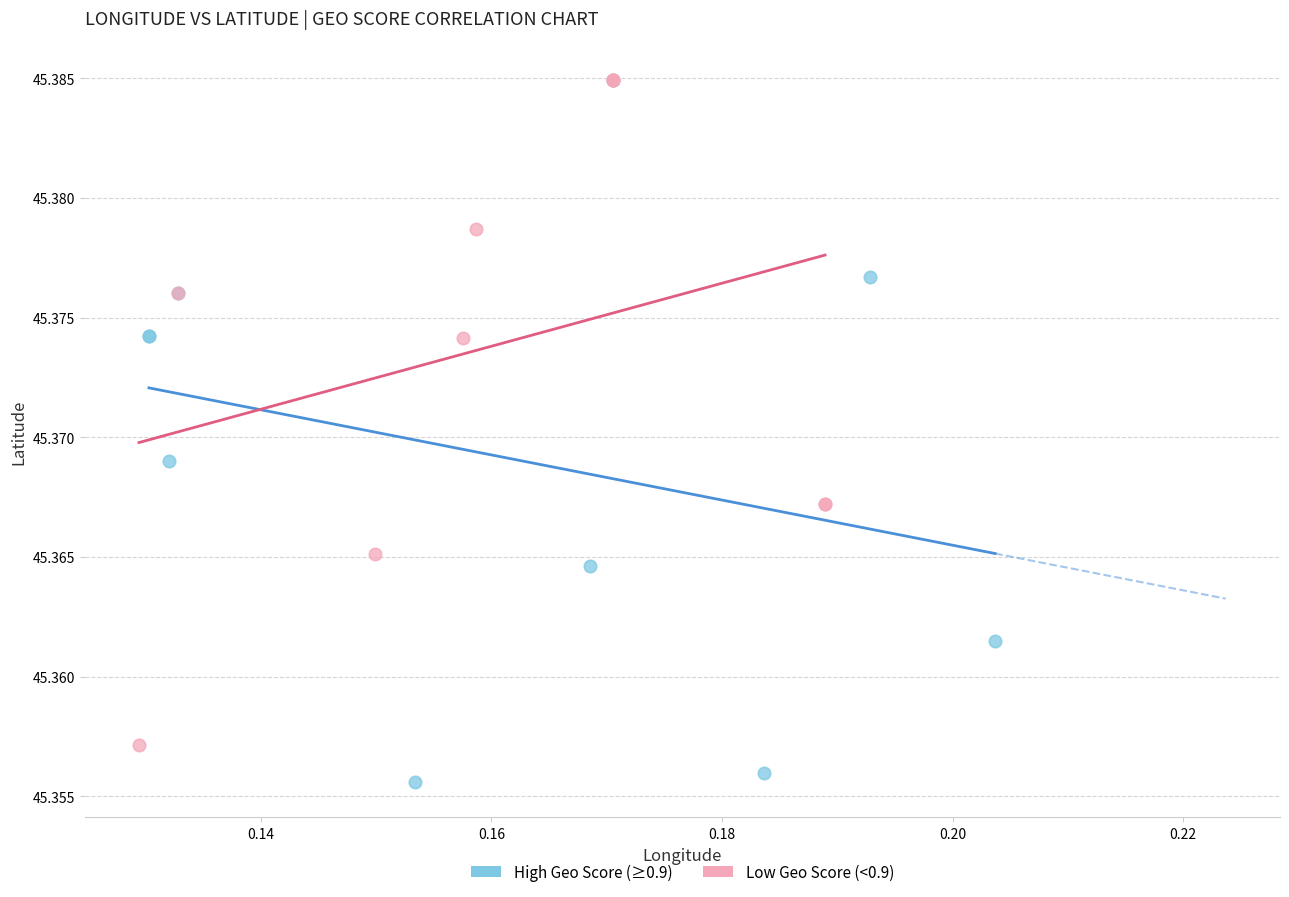

Which series reaches the minimum Y coordinate?

High Geo Score (≥0.9)